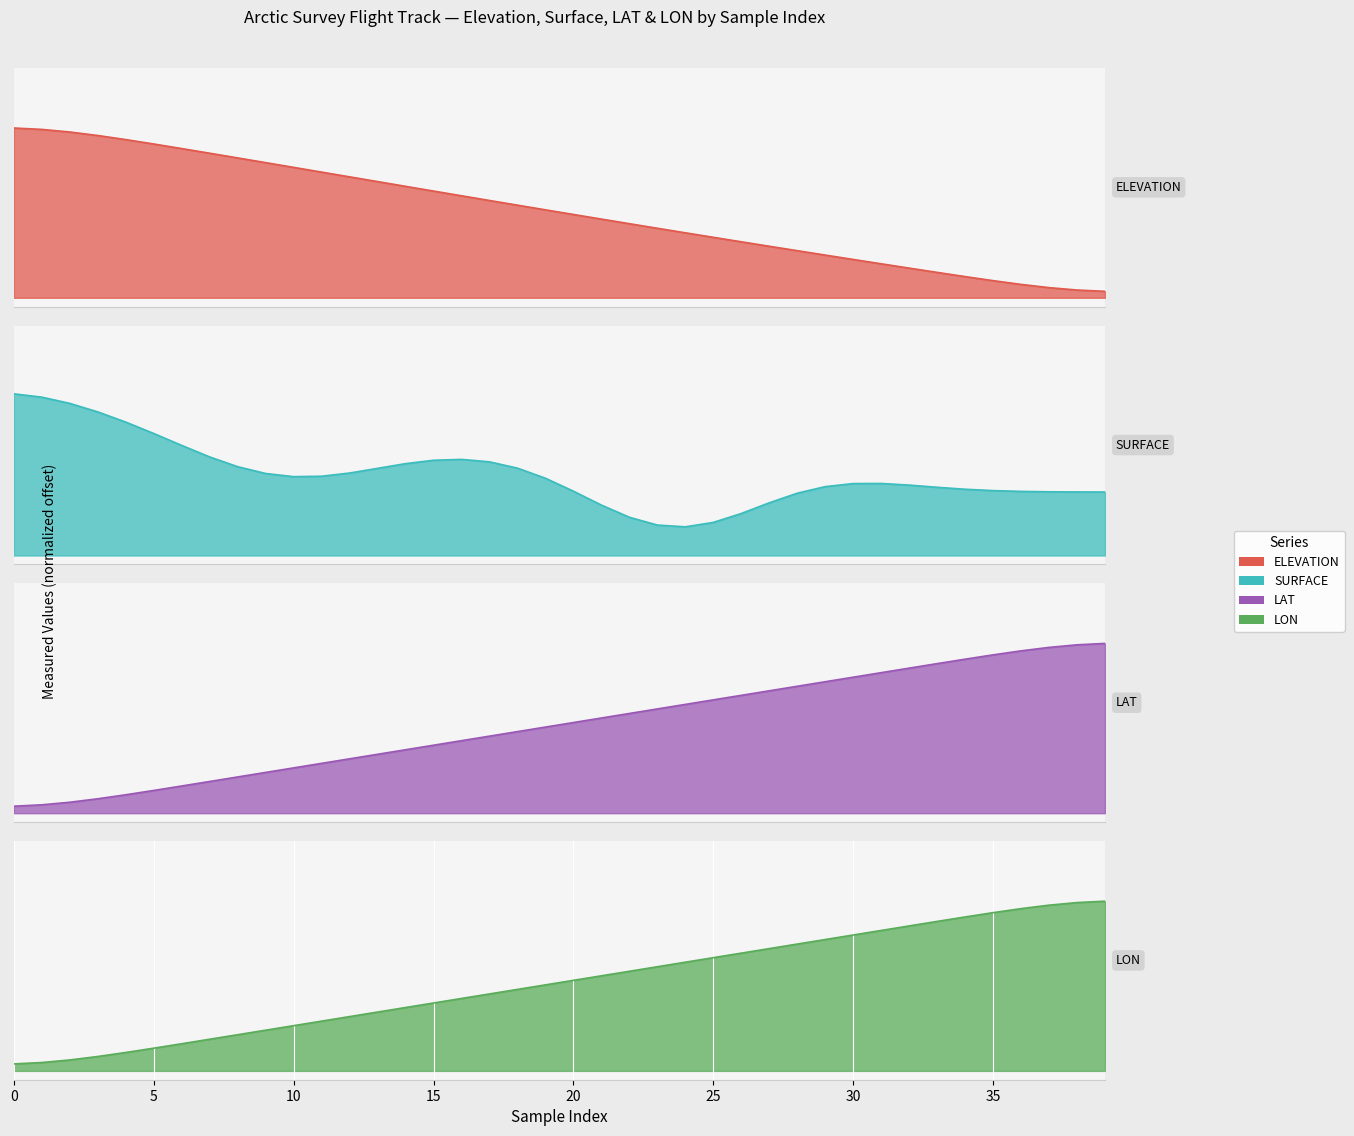

Which series has the largest range (max minus min)?

ELEVATION